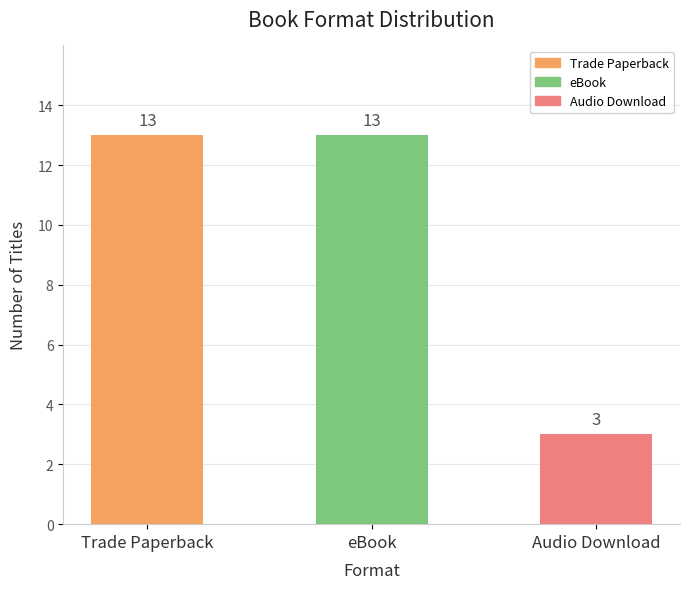

What is the difference between the values at eBook and Audio Download?

10